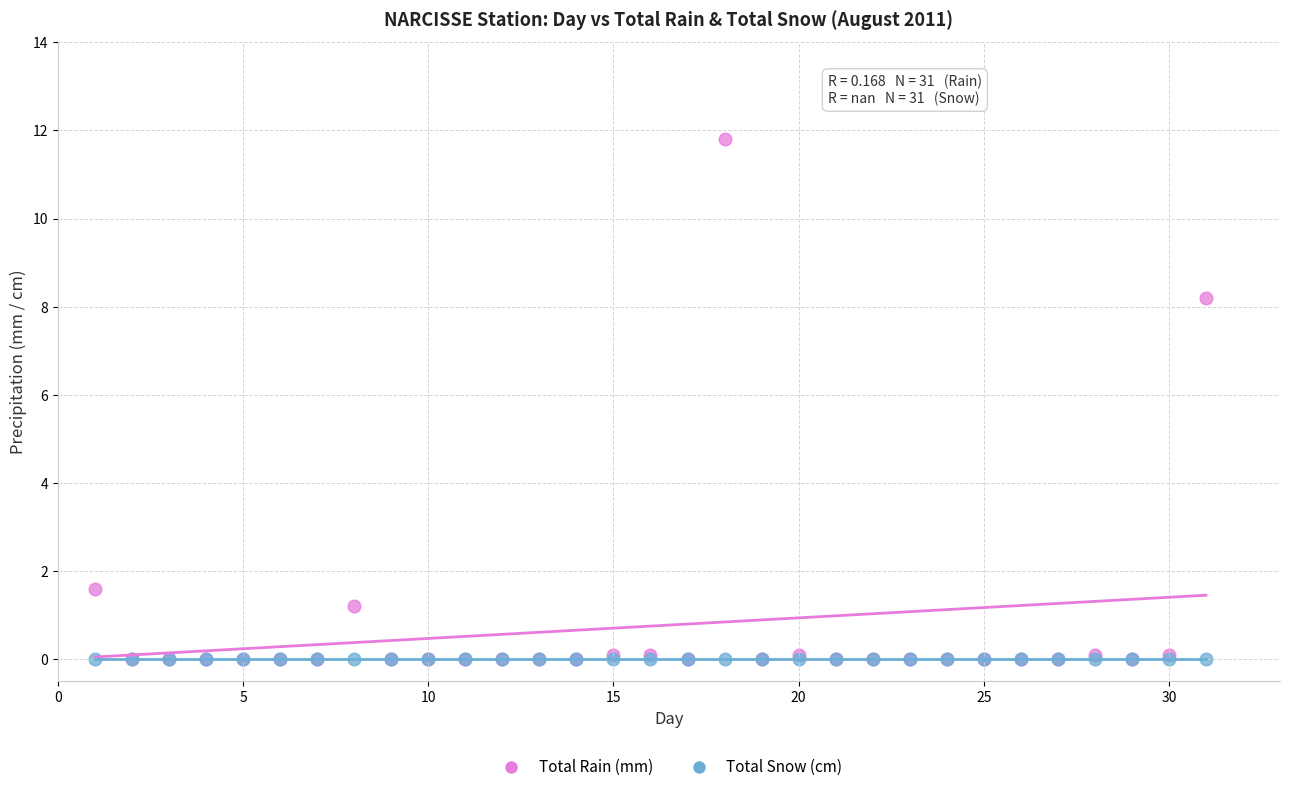

Across all series, what Y value is closest to 5?

8.2